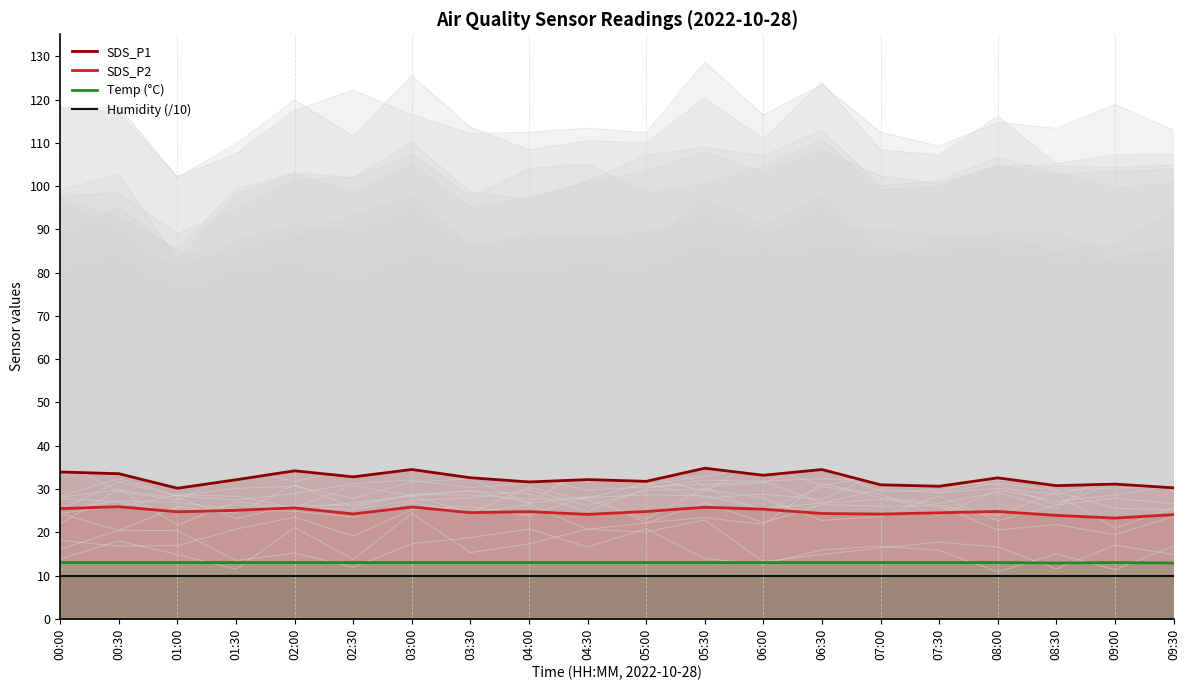

Which label corresponds to the smallest value in the chart?

00:00